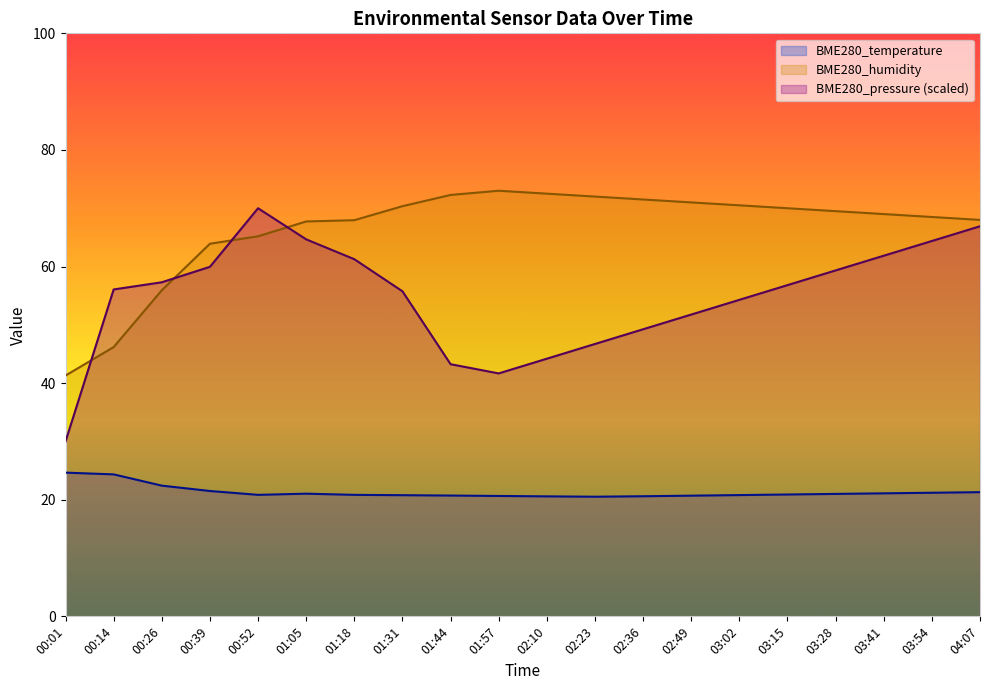

Does the chart have visible grid lines?

No